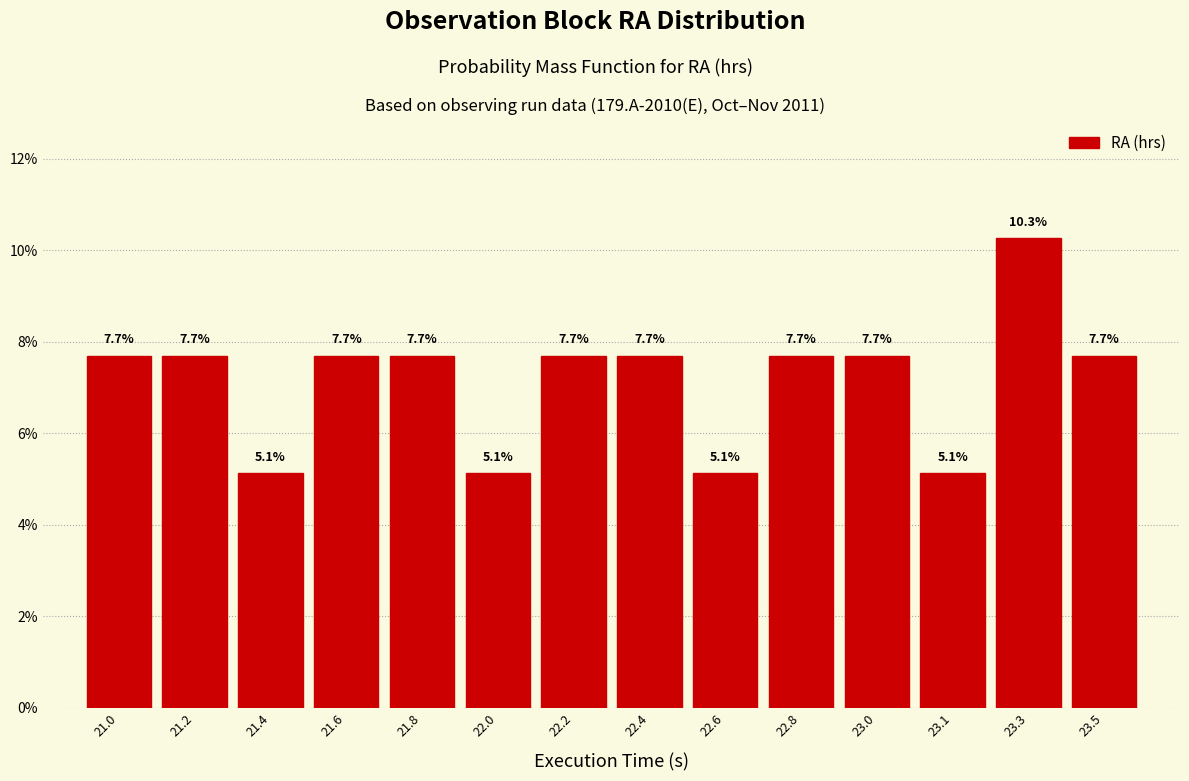

Reading left to right, extract all data points from this chart.

21.0=7.7	21.2=7.7	21.4=5.1	21.6=7.7	21.8=7.7	22.0=5.1	22.2=7.7	22.4=7.7	22.6=5.1	22.8=7.7	23.0=7.7	23.1=5.1	23.3=10.3	23.5=7.7